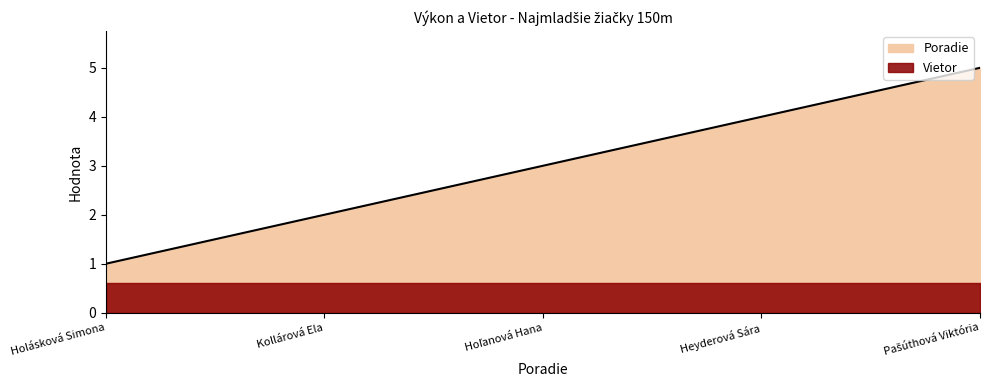

True or false: the data has more than 1 interior local peaks.

False